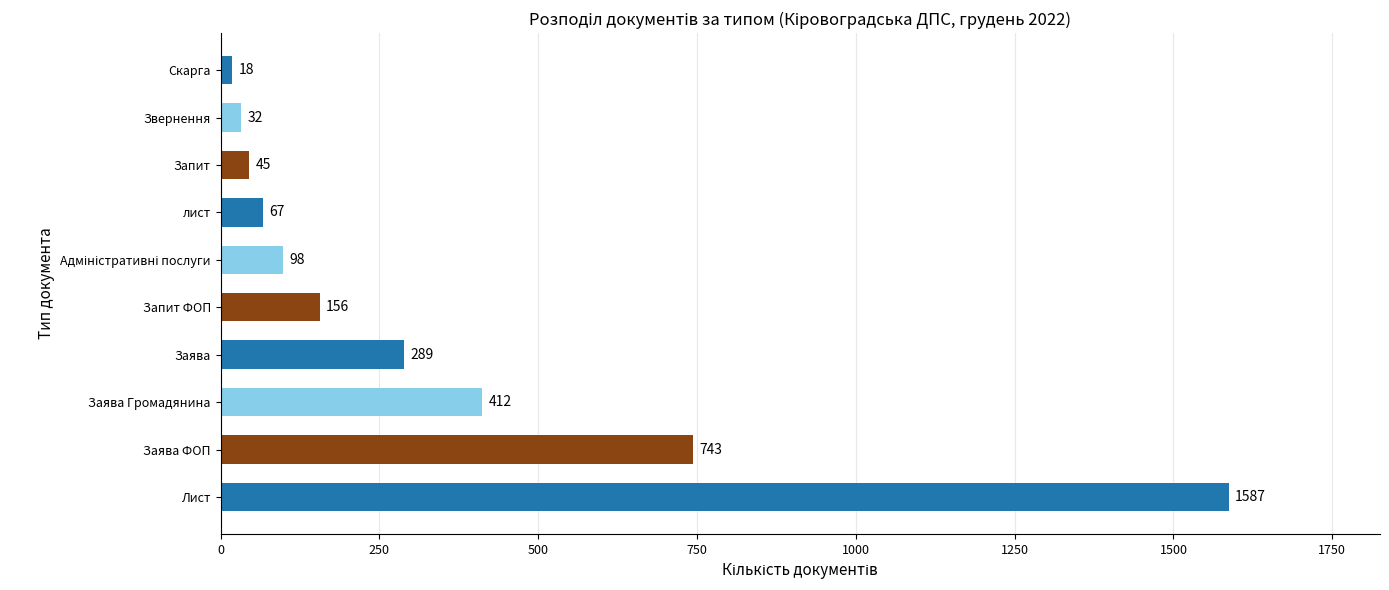

Which has a higher value, Скарга or Заява?

Заява